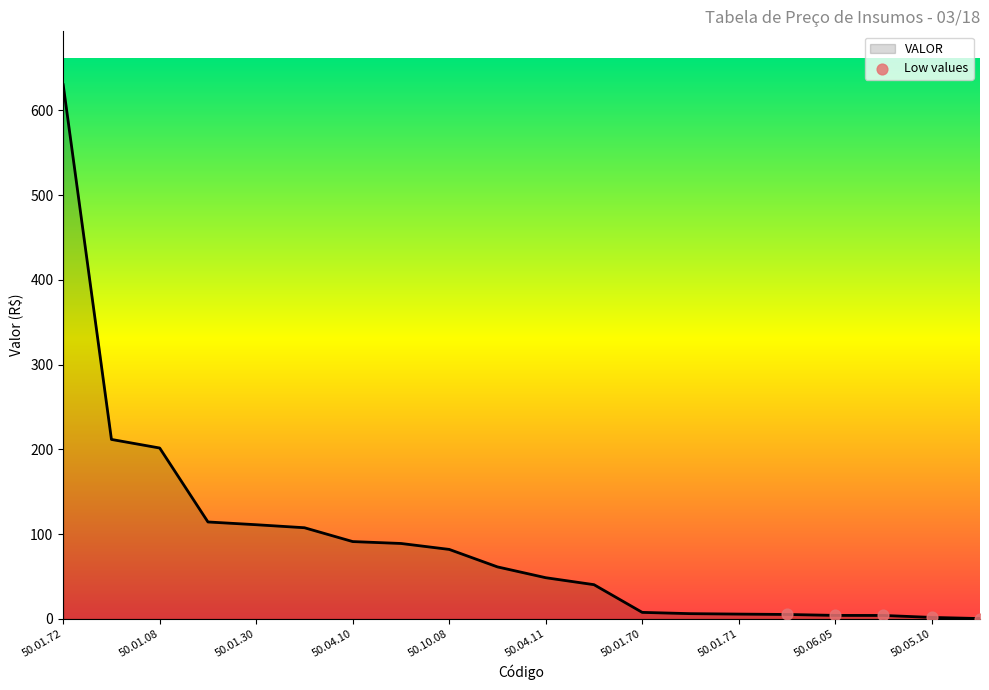

What is the difference between the maximum and minimum values?

629.8